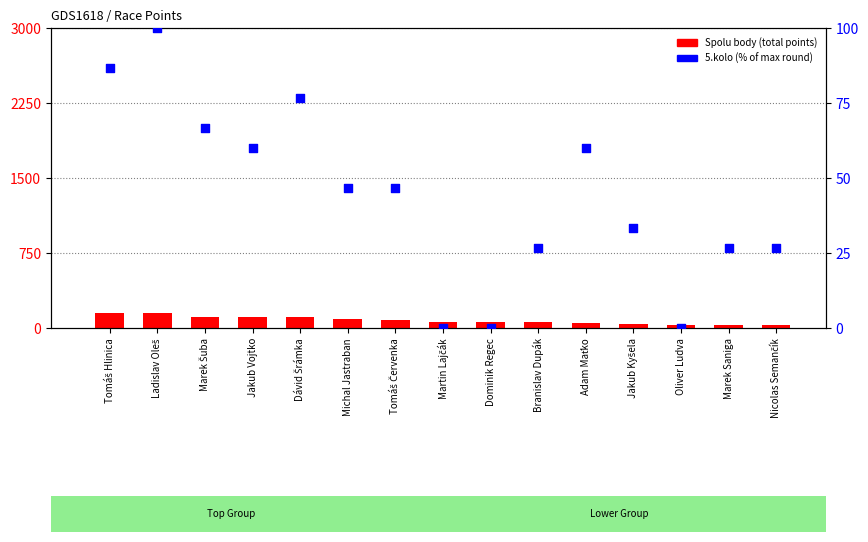

At which category is the sum across all series the highest?

Ladislav Oleš